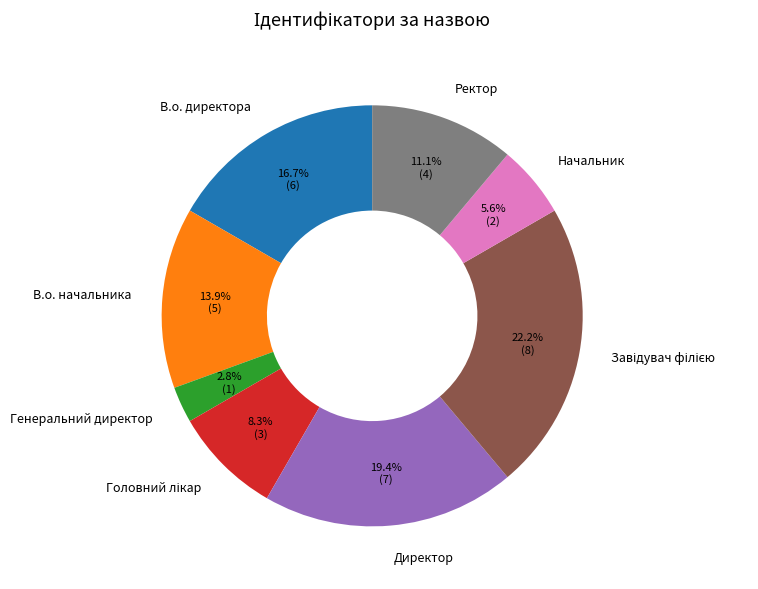

What is the ratio of the value at Ректор to the value at Начальник?

2.0